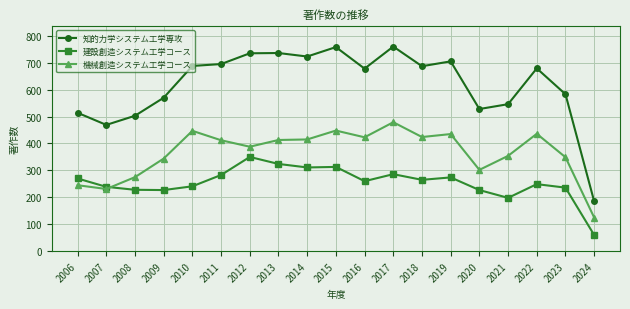

What is the maximum value for 建設創造システム工学コース?

350